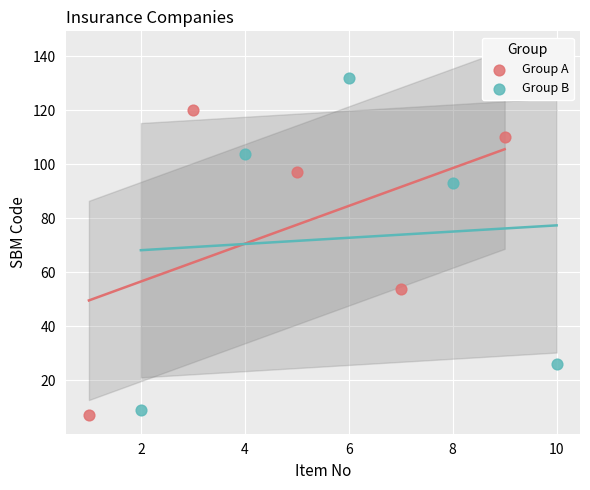

Which series has the widest spread of Y values?

Group B